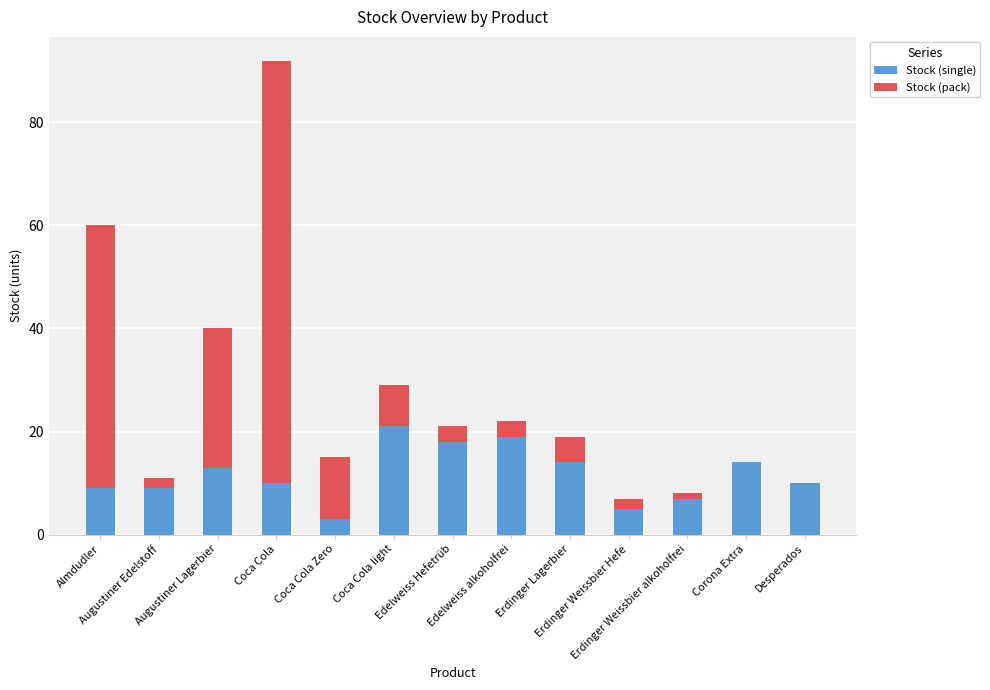

At which category is the sum across all series the highest?

Coca Cola